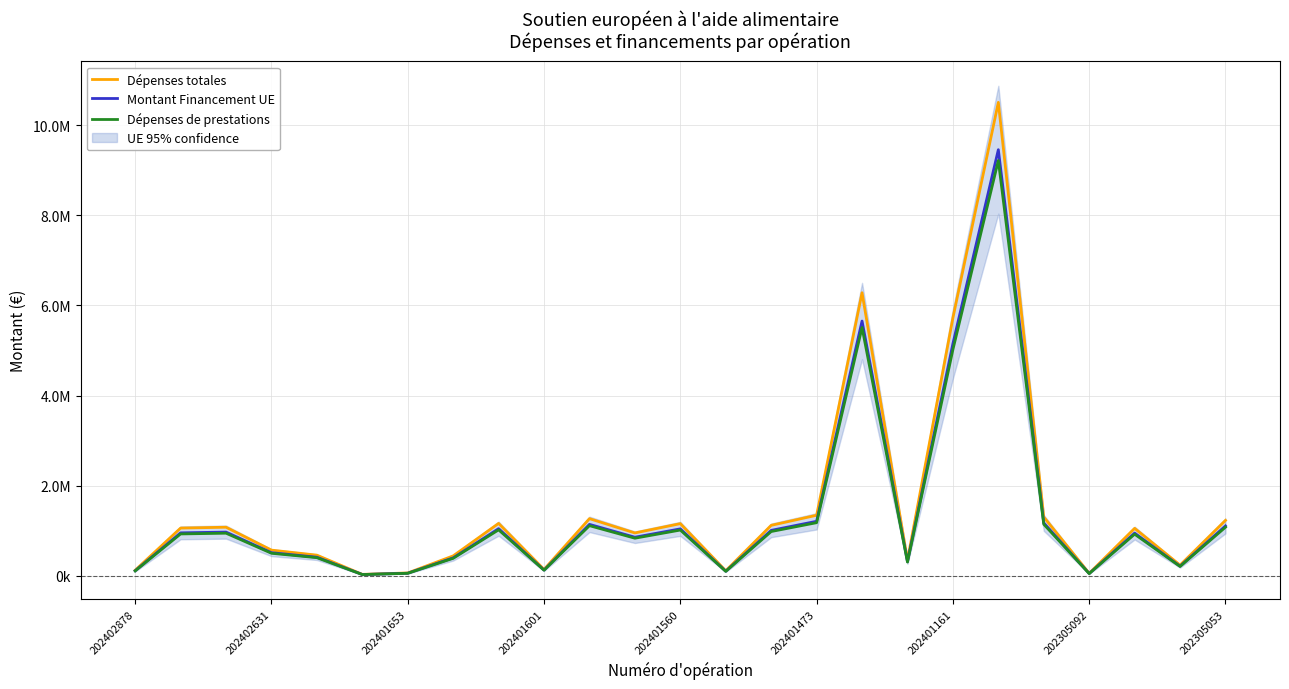

The Dépenses totales series shows 236653.0 at 23. True or false?

True